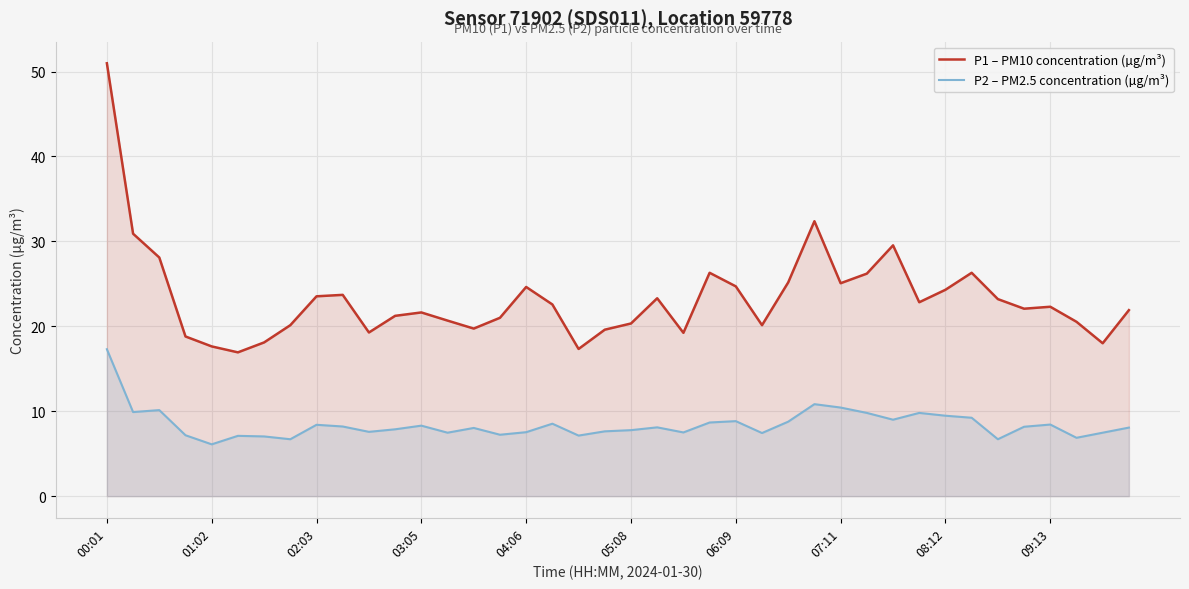

What is the minimum value for P2 – PM2.5 concentration (µg/m³)?

6.1